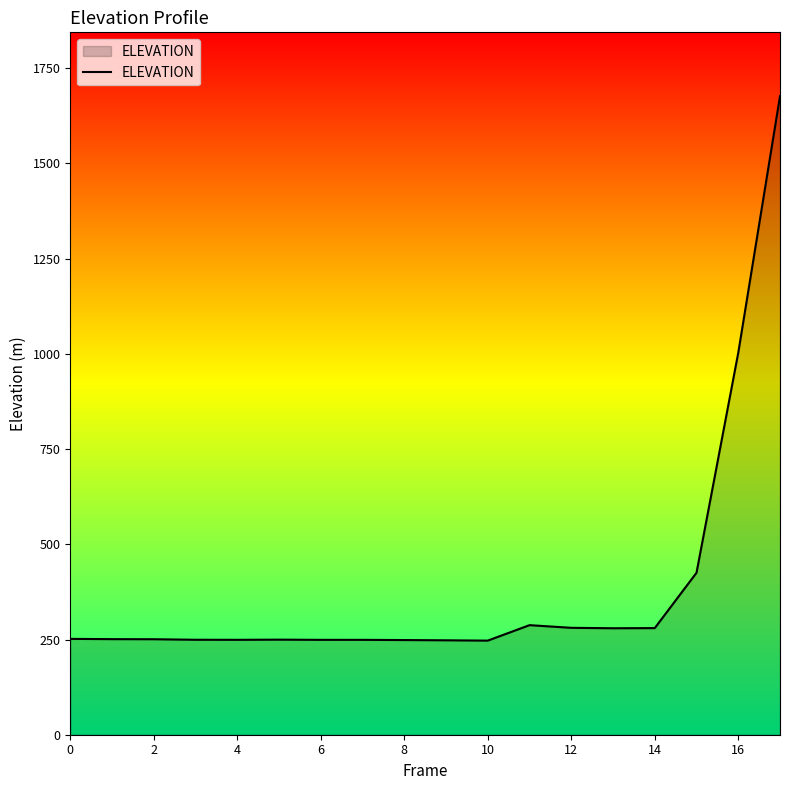

What is the greatest value displayed?

1676.5